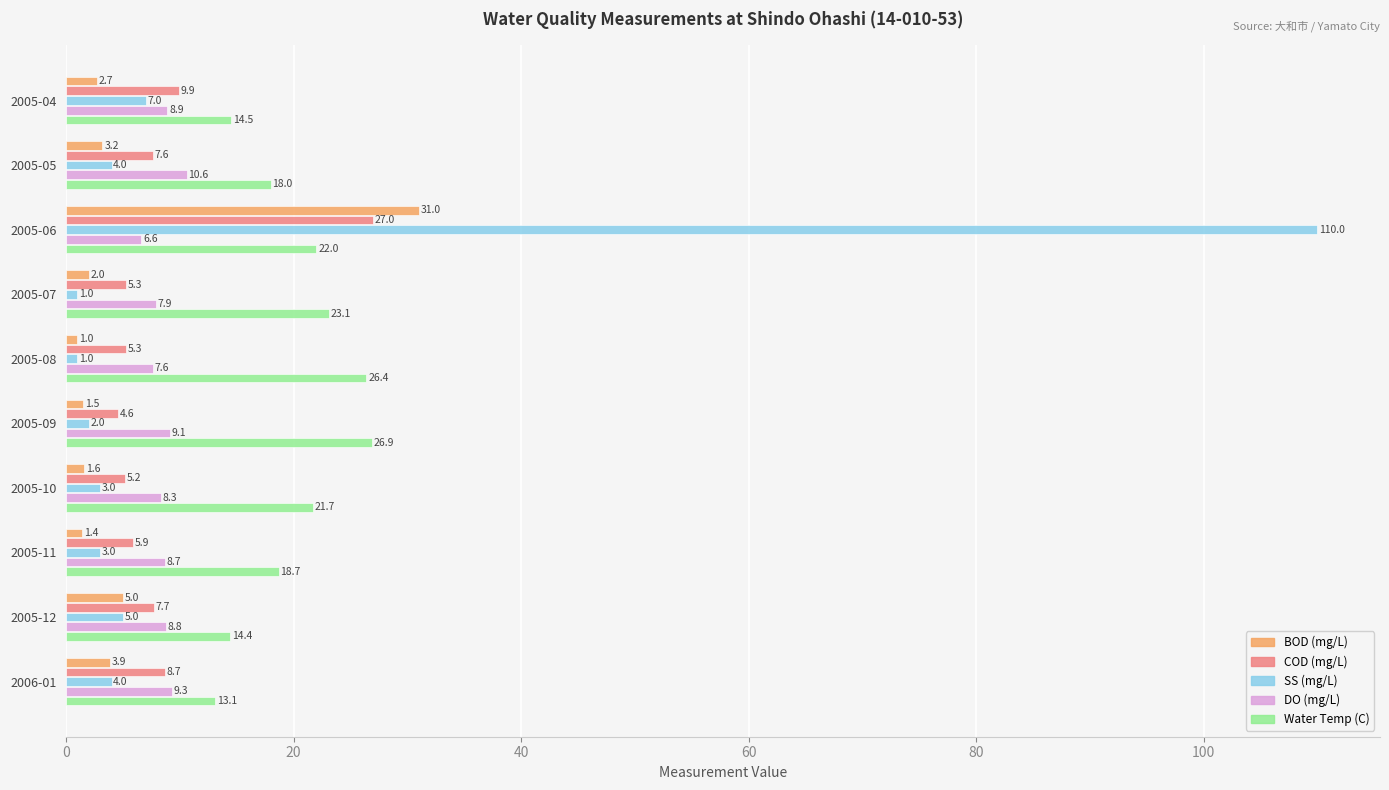

Rank the series by their maximum value, from lowest to highest.

DO (mg/L), Water Temp (C), COD (mg/L), BOD (mg/L), SS (mg/L)